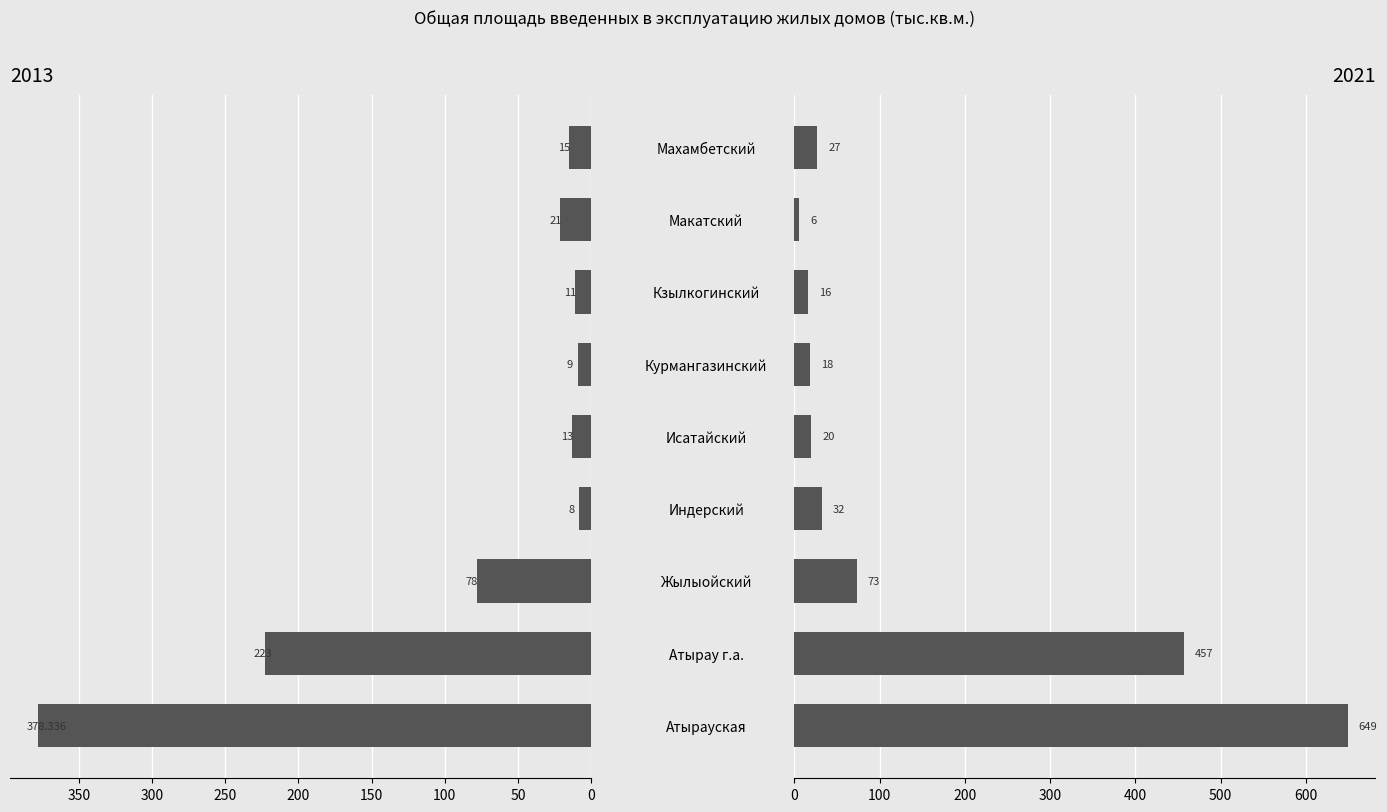

Between Атырау г.а. and Махамбетский, which series saw the biggest shift?

2021